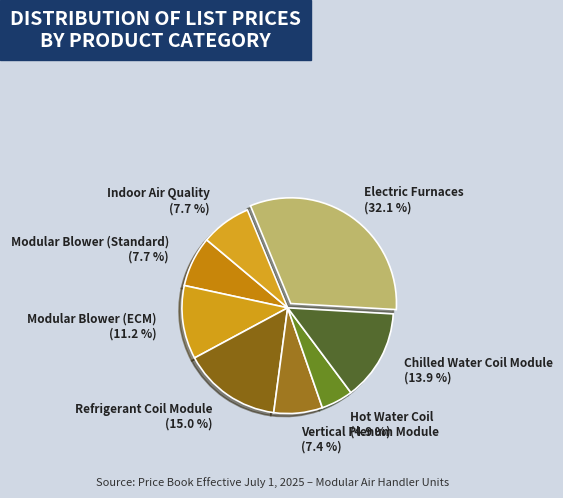

Is there a majority slice in this chart?

No